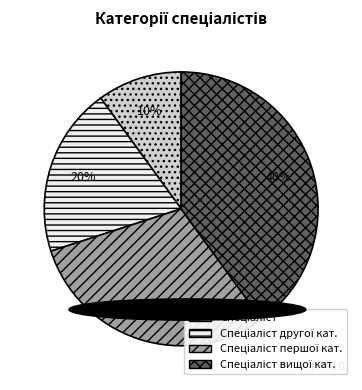

To the nearest percent, what is the average slice percentage?

25%